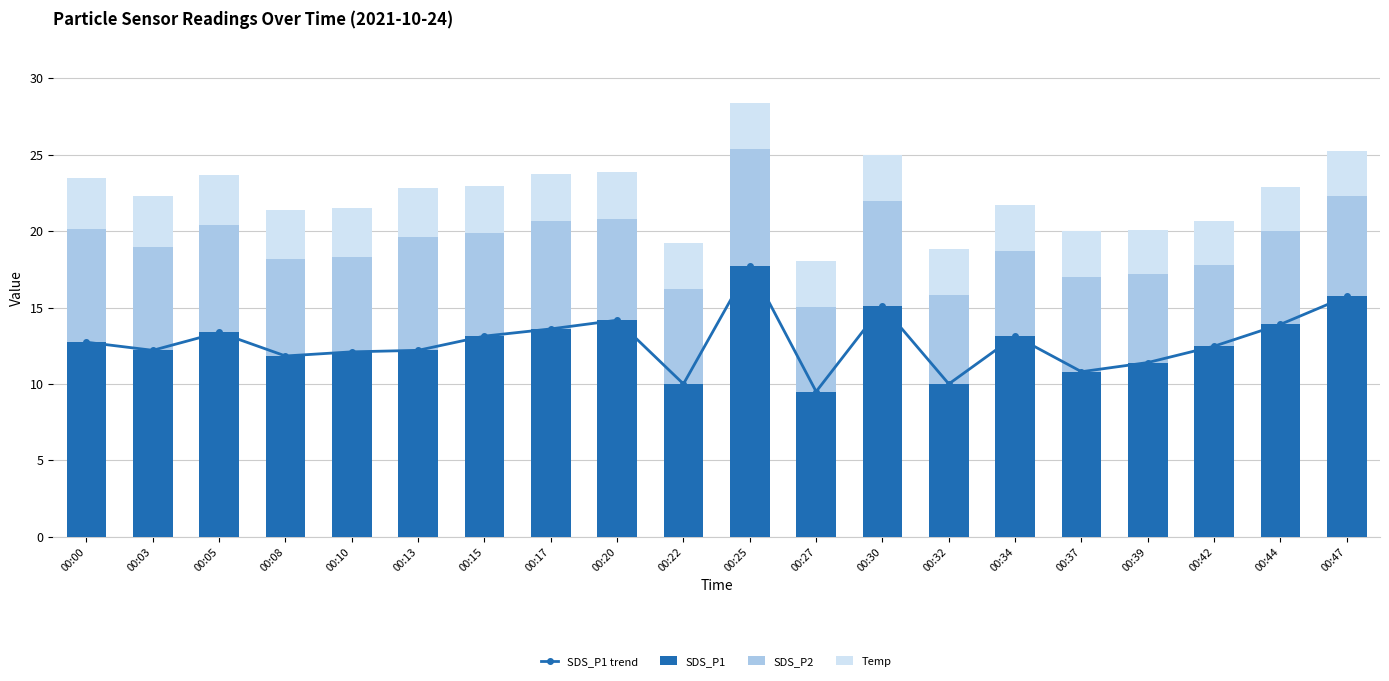

How many data points in SDS_P2 are above 6?

15